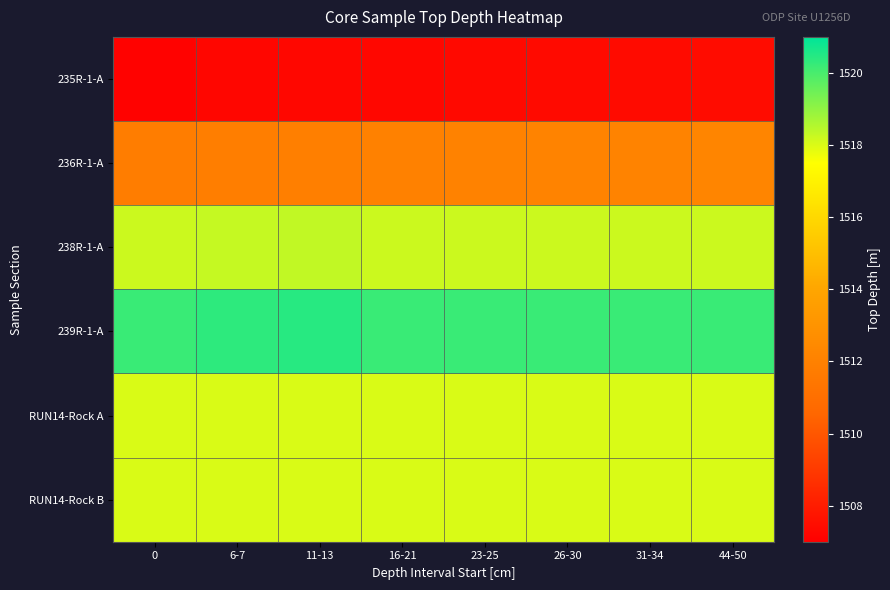

At how many categories does at least one series exceed 1512?

8